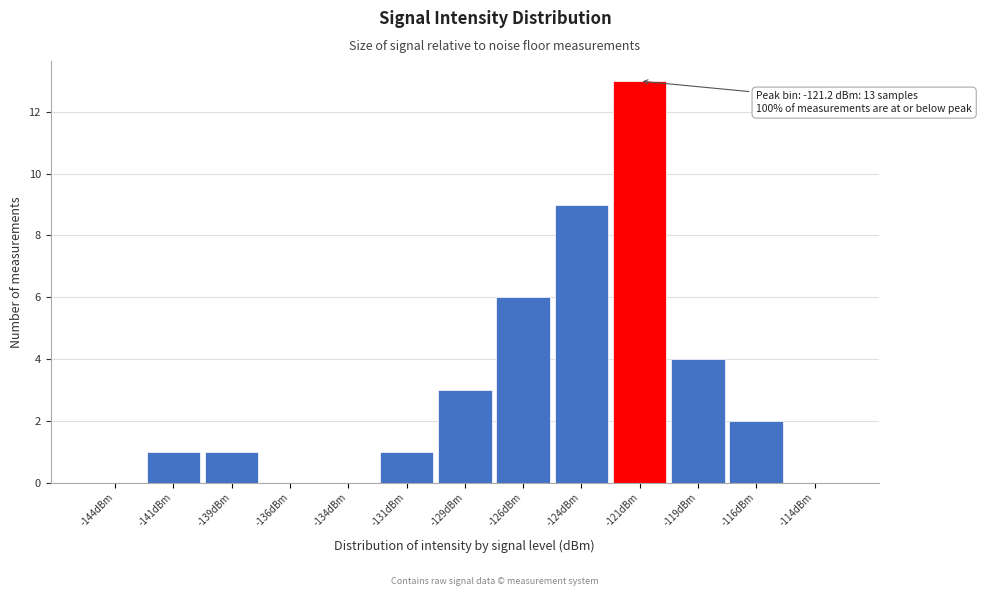

Over which range of the x-axis is the bar tallest?

-122.5 to -120.0